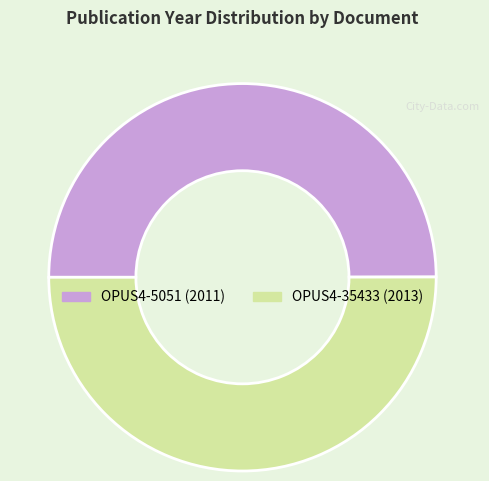

Is the sum of OPUS4-35433 and OPUS4-5051 greater than half?

Yes